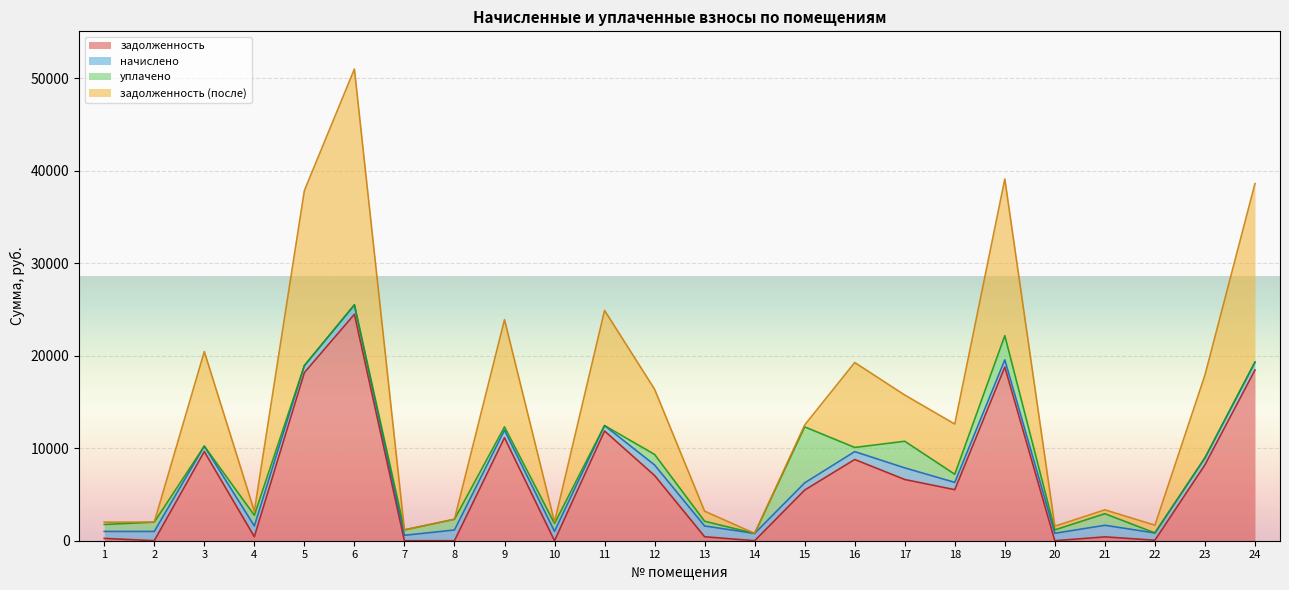

What is the highest value of the задолженность series?

24485.8